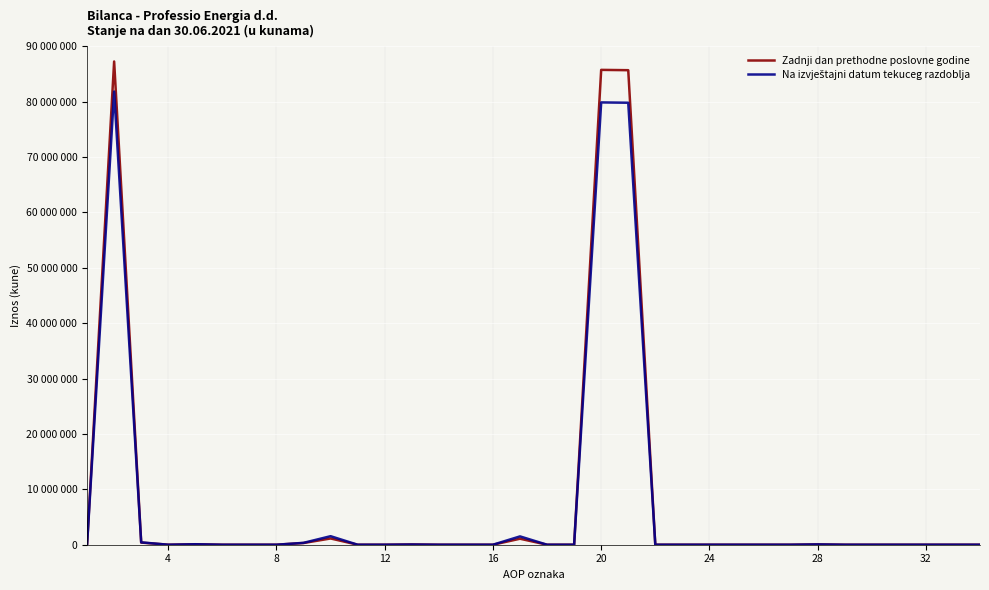

Rank the series by their average value, from highest to lowest.

Zadnji dan prethodne poslovne godine, Na izvještajni datum tekuceg razdoblja